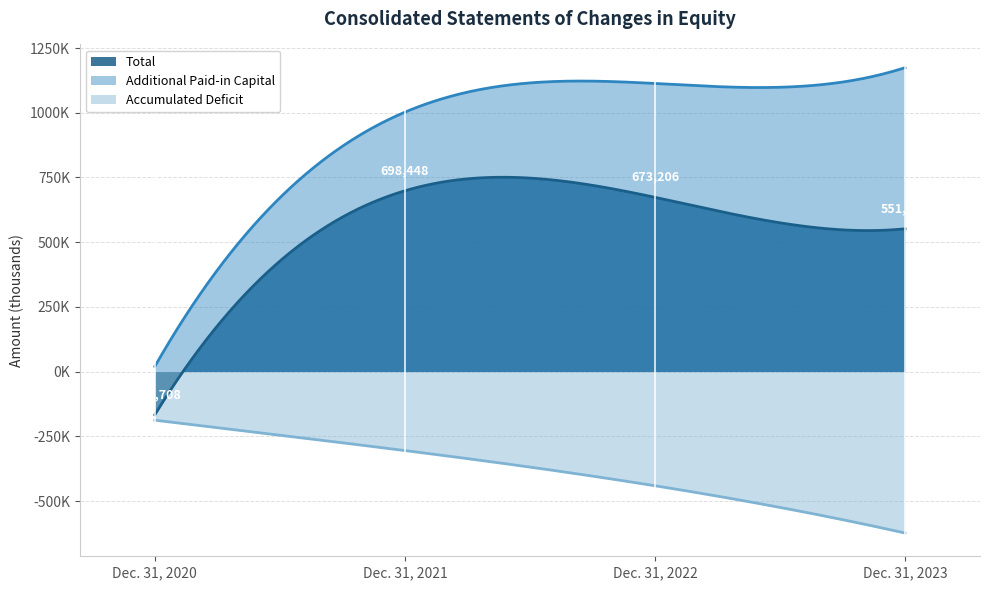

True or false: Additional Paid-in Capital and Accumulated Deficit cross at least once.

False